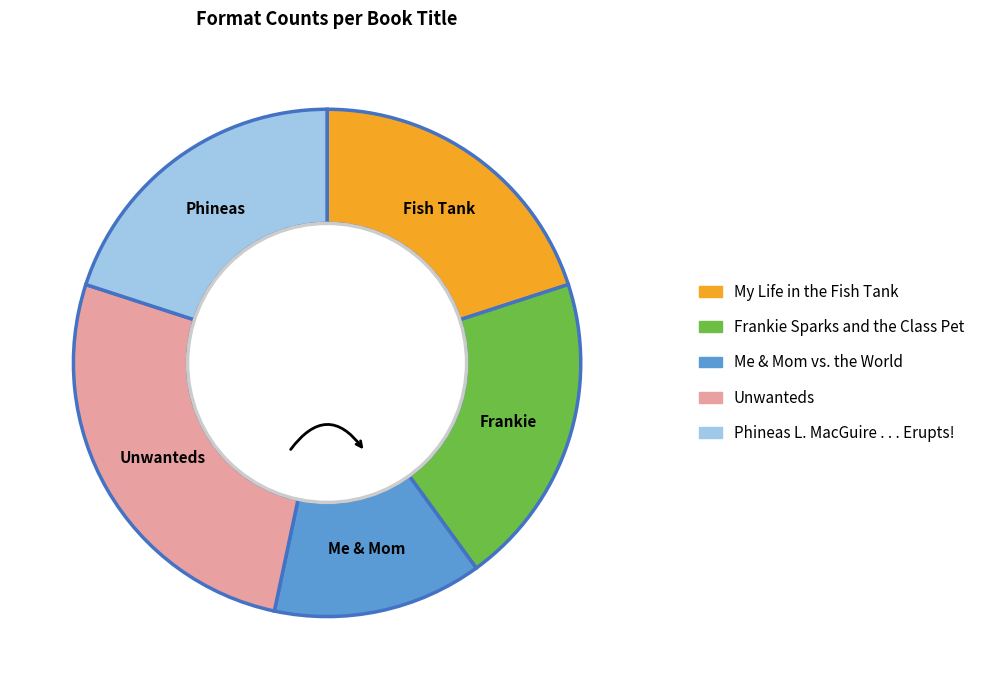

What is the largest slice in the pie chart?

Unwanteds